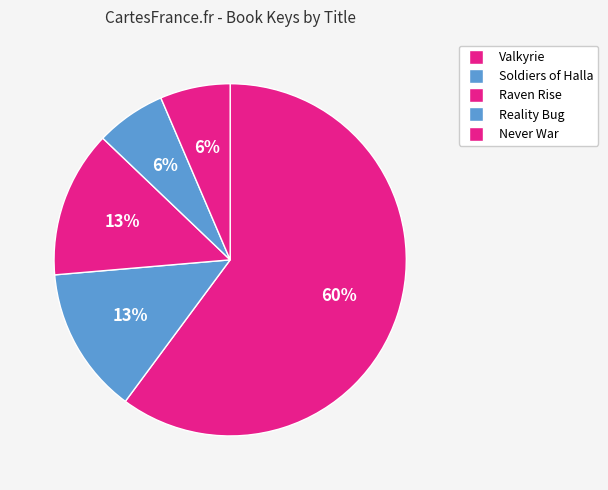

What percentage is the Raven Rise slice, to the nearest percent?

13%